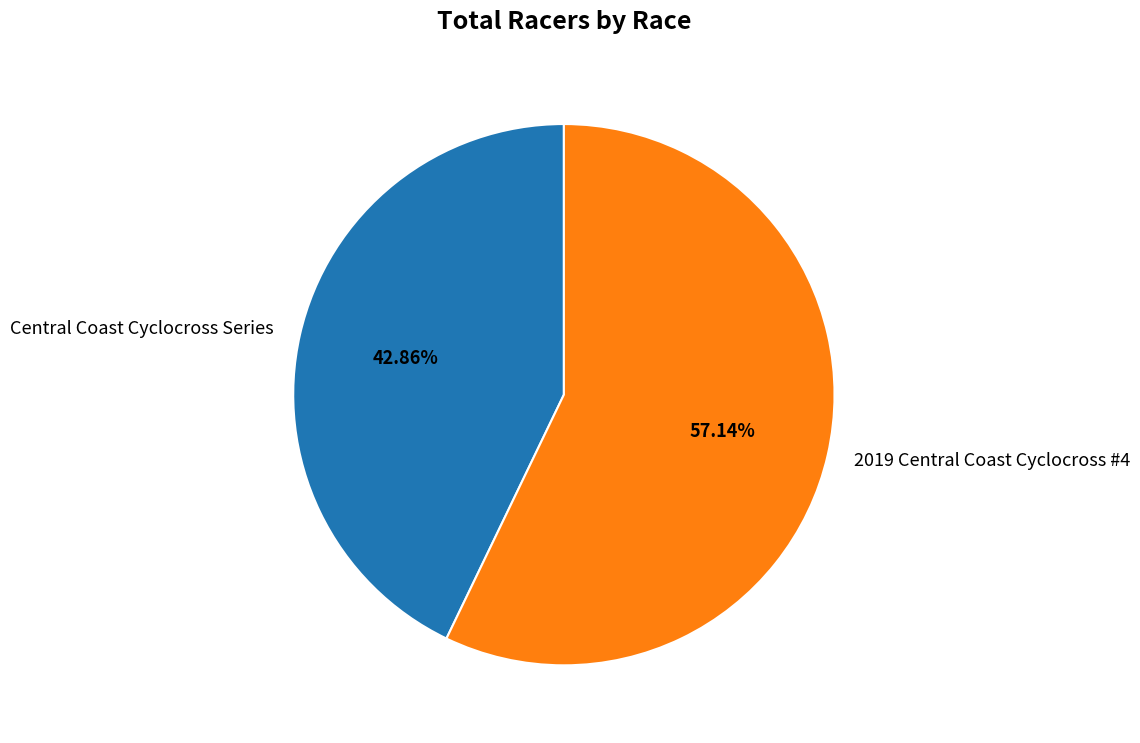

Between Central Coast Cyclocross Series and 2019 Central Coast Cyclocross #4, which is larger?

2019 Central Coast Cyclocross #4